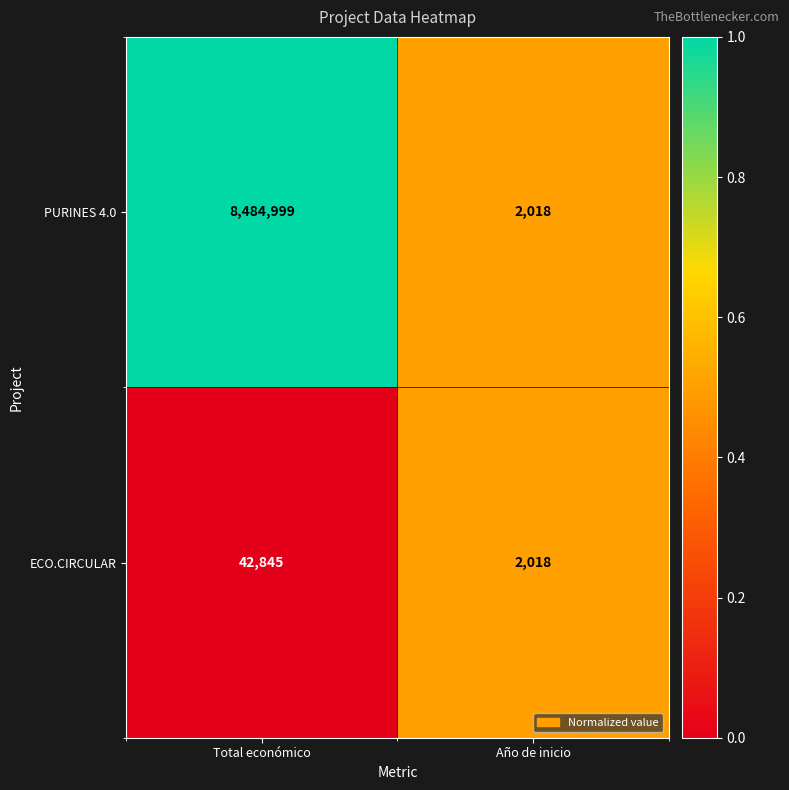

Reading left to right, extract all data points from this chart.

PURINES 4.0: 8484999	2018
ECO.CIRCULAR: 42845	2018